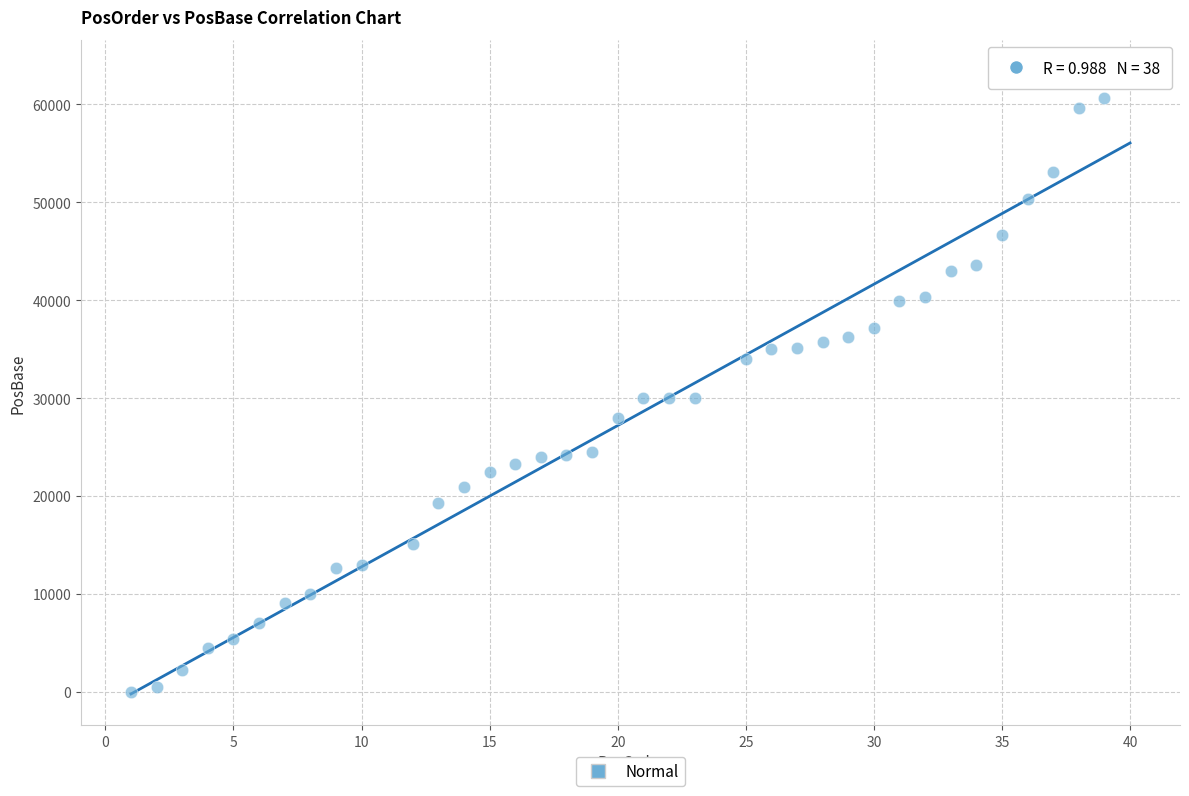

What is the range of Y values (max minus min)?

63419